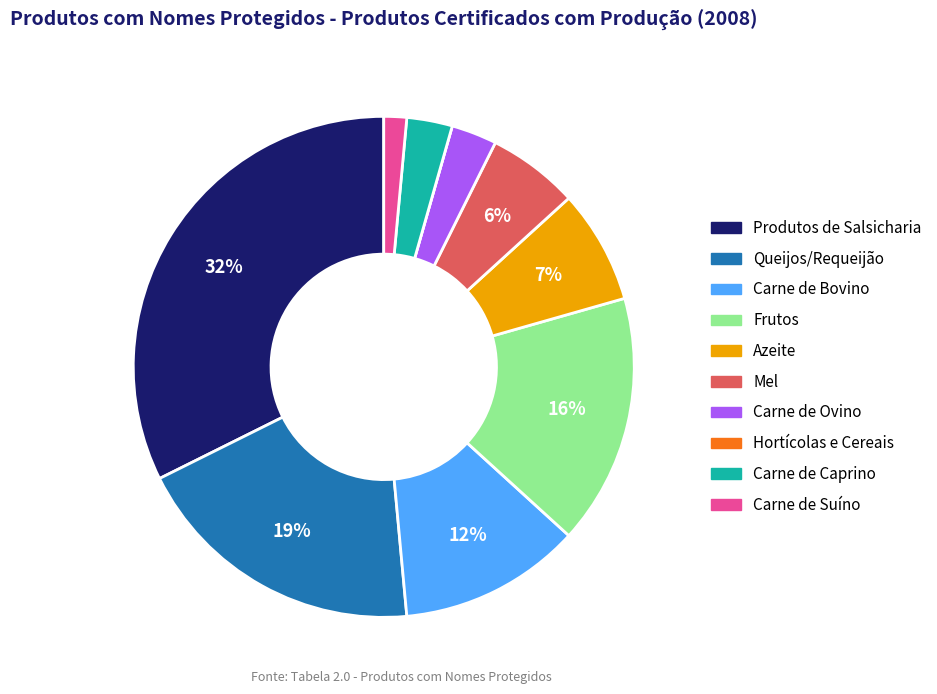

Approximately how many times larger is the value at Carne de Caprino compared to Azeite?

0.4